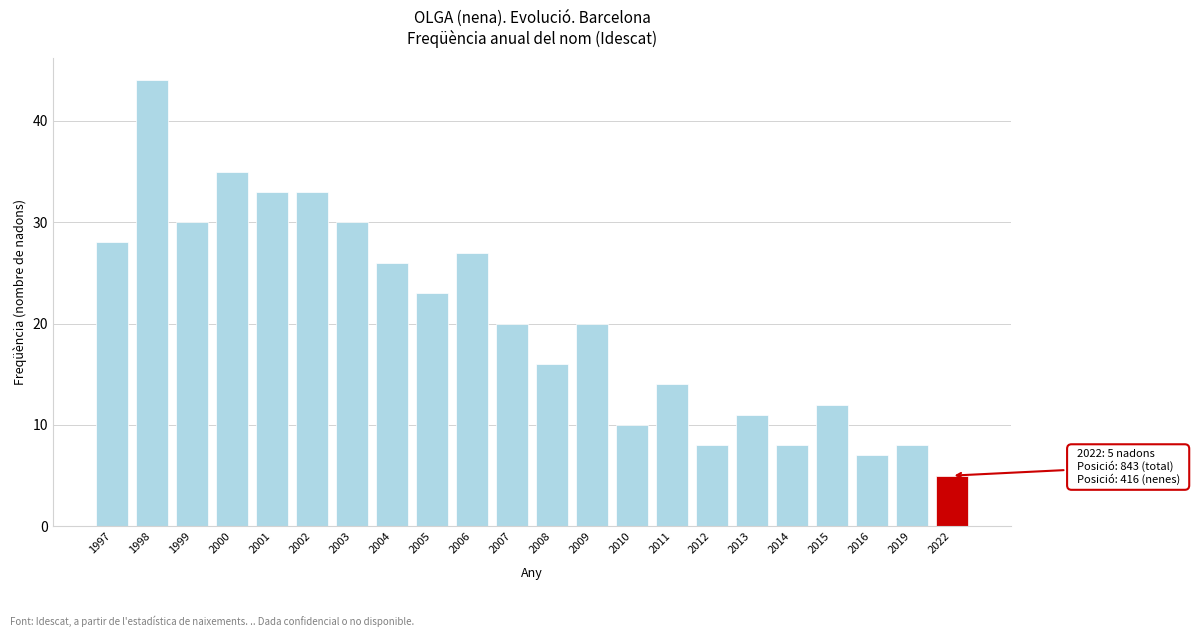

Reading right to left, what are all the values shown in this chart?

5	8	7	12	8	11	8	14	10	20	16	20	27	23	26	30	33	33	35	30	44	28